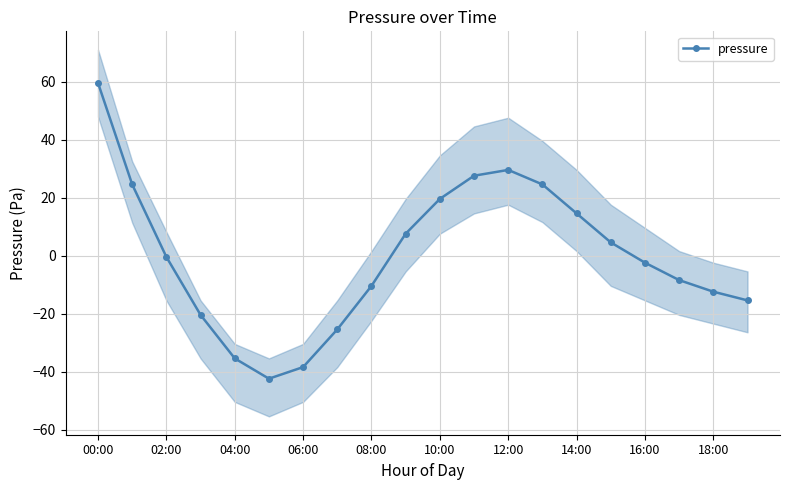

Reading right to left, transcribe all the data shown in this chart.

-15.4	-12.4	-8.4	-2.4	4.6	14.6	24.6	29.6	27.6	19.6	7.6	-10.4	-25.4	-38.4	-42.4	-35.4	-20.4	-0.4	24.6	59.6